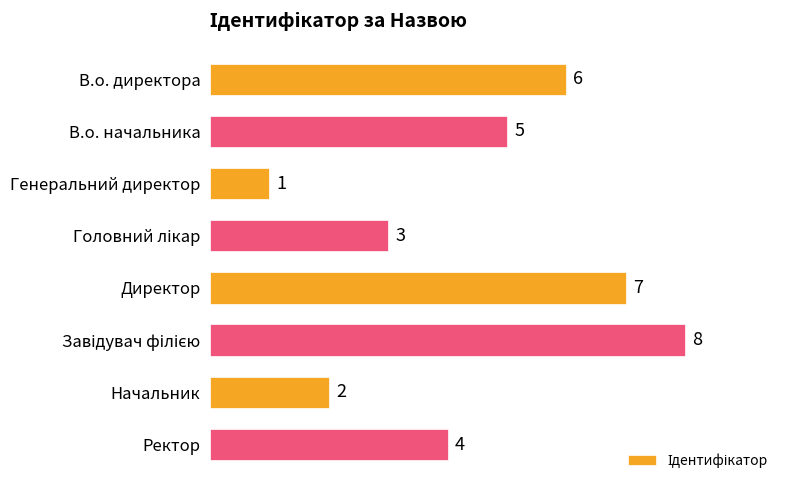

Reading top to bottom, what are all the values shown in this chart?

6	5	1	3	7	8	2	4